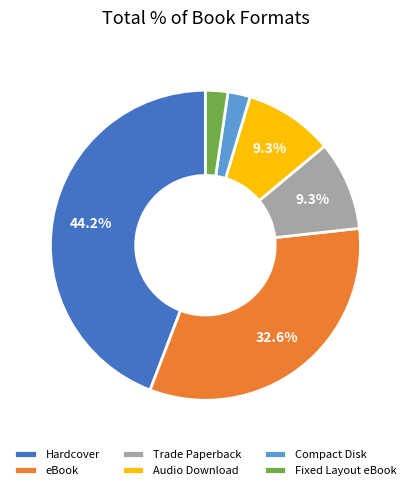

What percentage is NOT represented by Audio Download?

90.7%